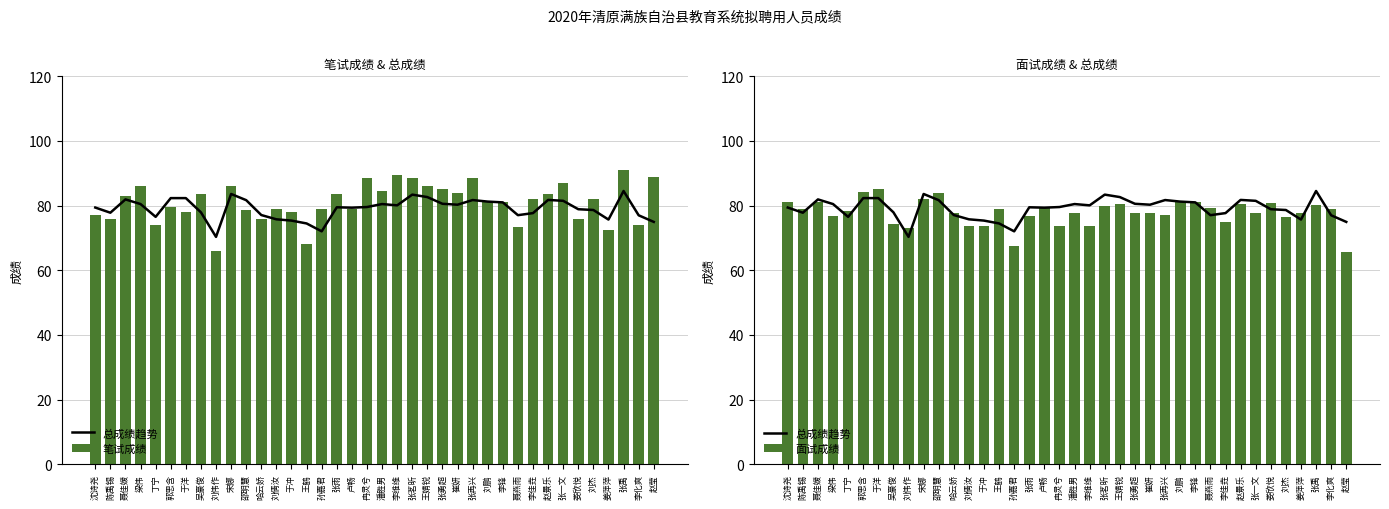

Is it true that 笔试成绩 equals 145.3 at 冉灵兮?

False